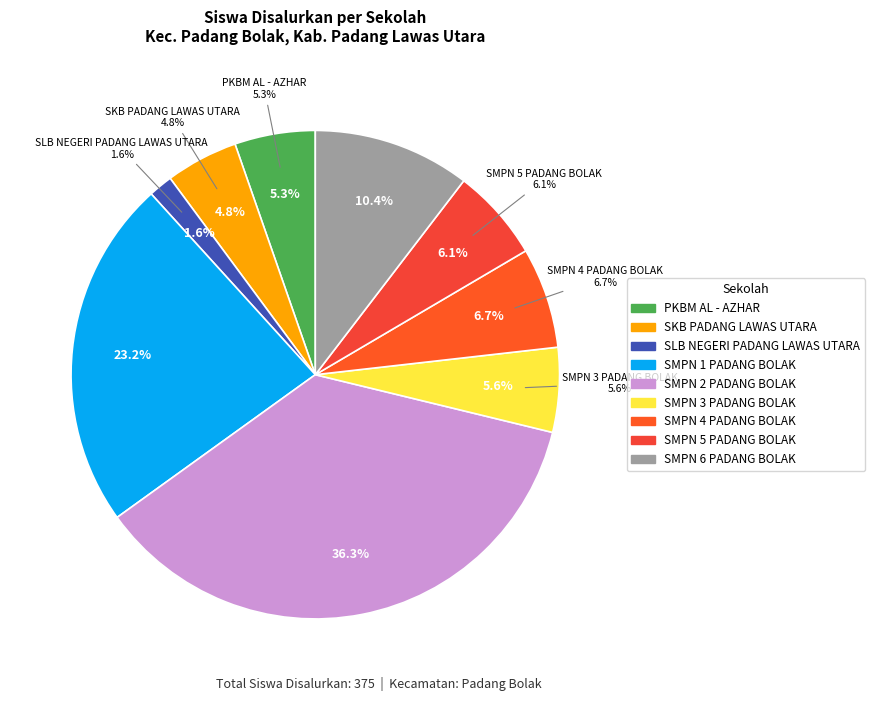

What is the change in value from SKB PADANG LAWAS UTARA to SMPN 3 PADANG BOLAK?

+3